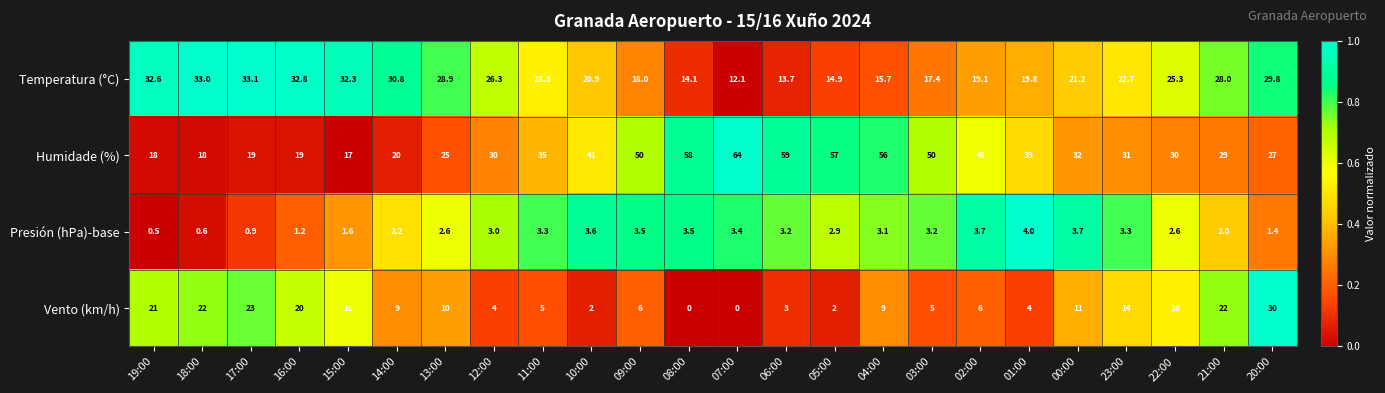

Which series has the largest range (max minus min)?

Humidade (%)